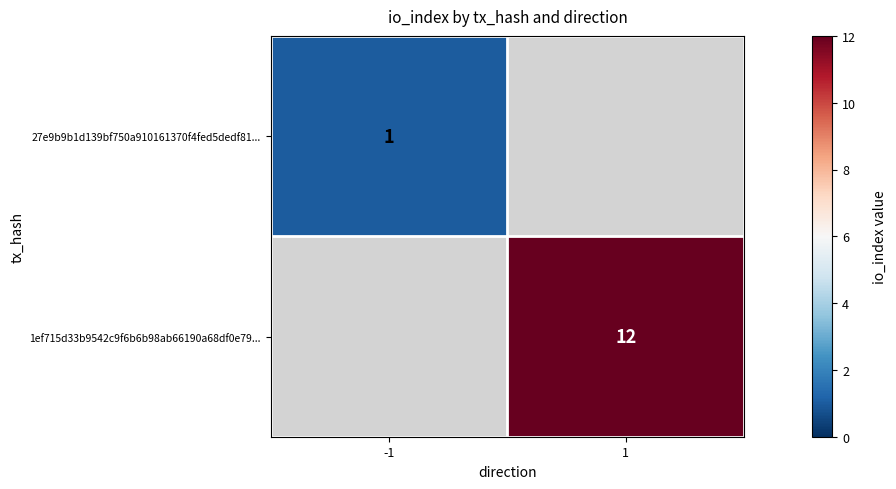

Is the value of 1ef715d33b9542c9f6b6b98ab66190a68df0e79... at 1 greater than the value of 27e9b9b1d139bf750a910161370f4fed5dedf81... at -1?

Yes